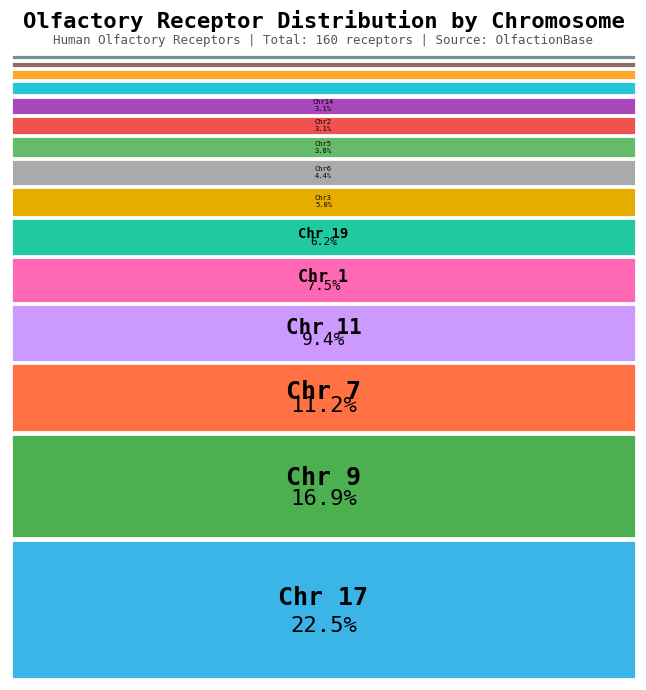

What is the ratio of the value at 11 to the value at 7?

0.8